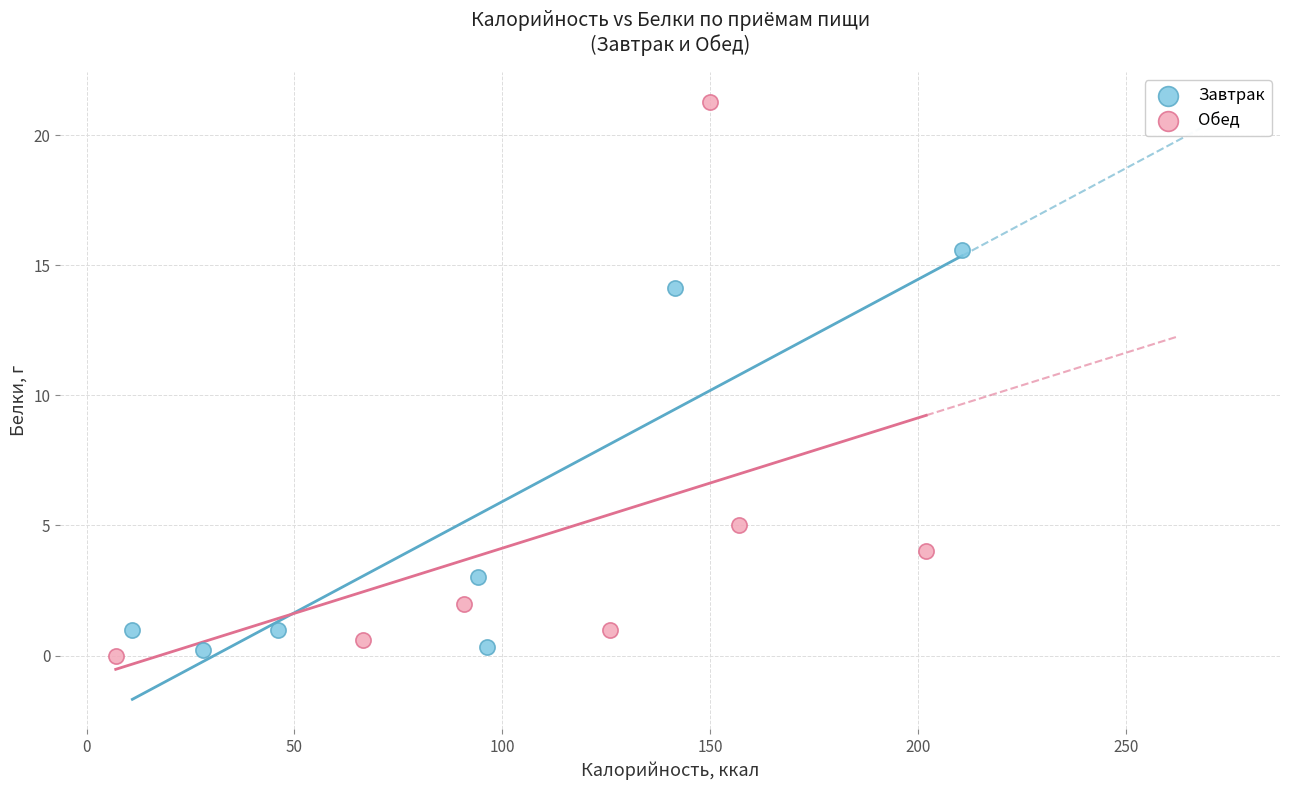

What are all the series names shown in the legend?

Завтрак, Обед